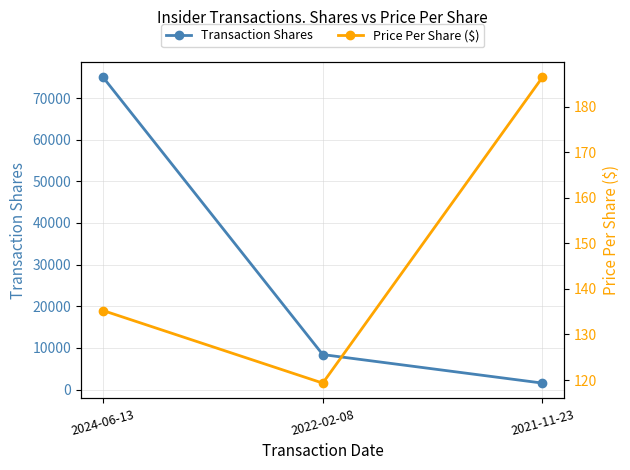

Count the number of data series in this chart.

2